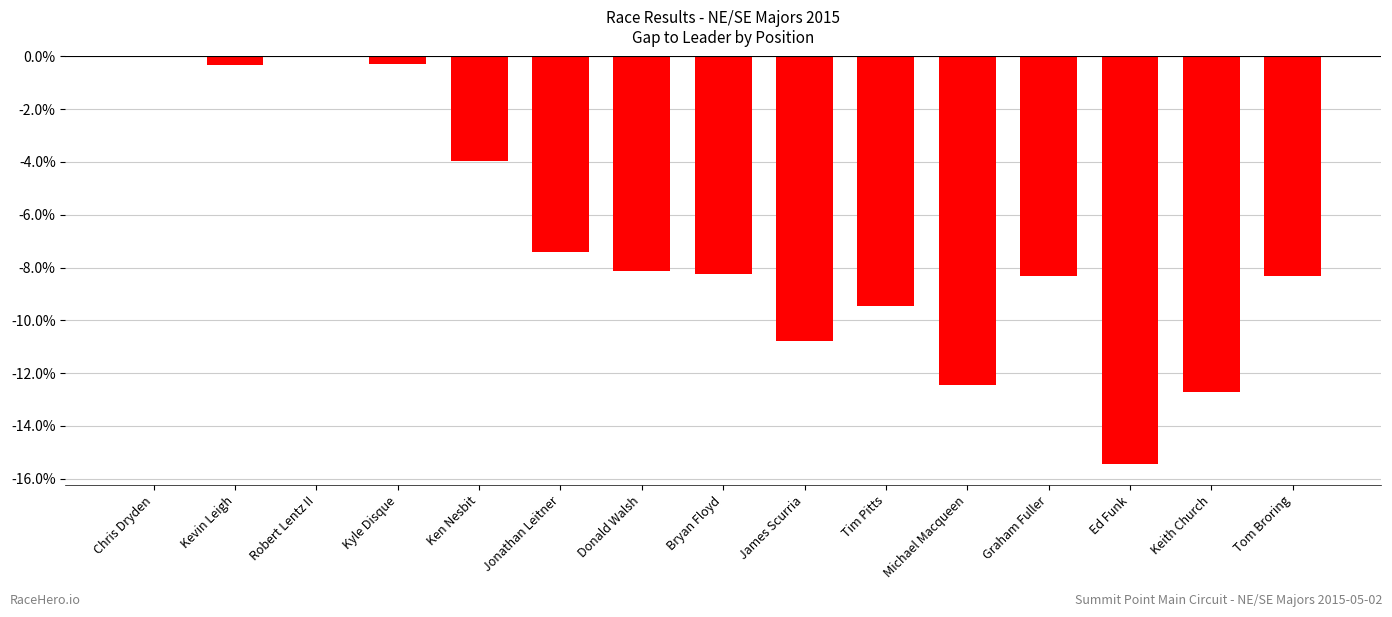

At which label is the value closest to -7?

Jonathan Leitner